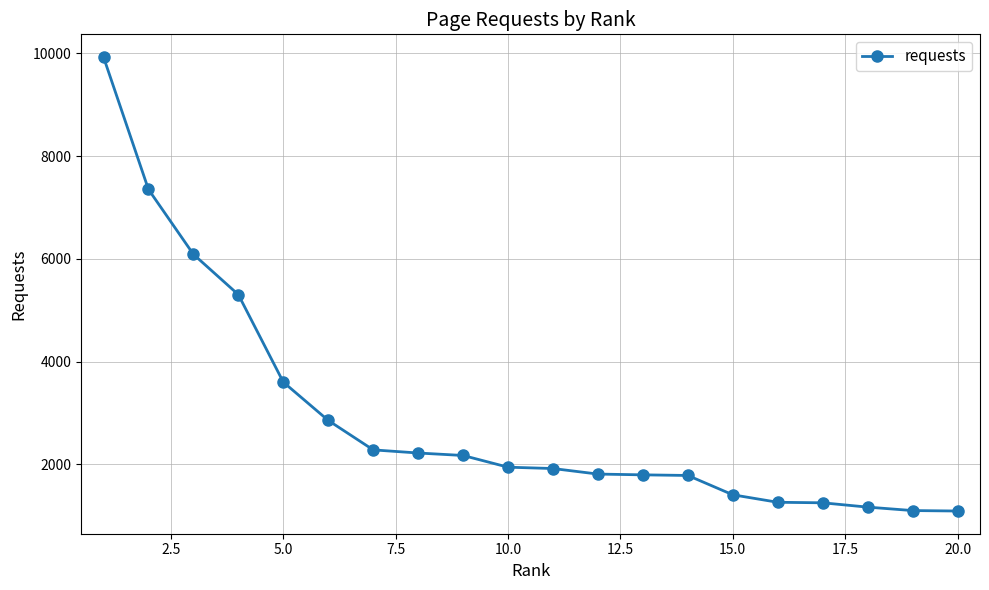

How many lines are shown in the chart?

1